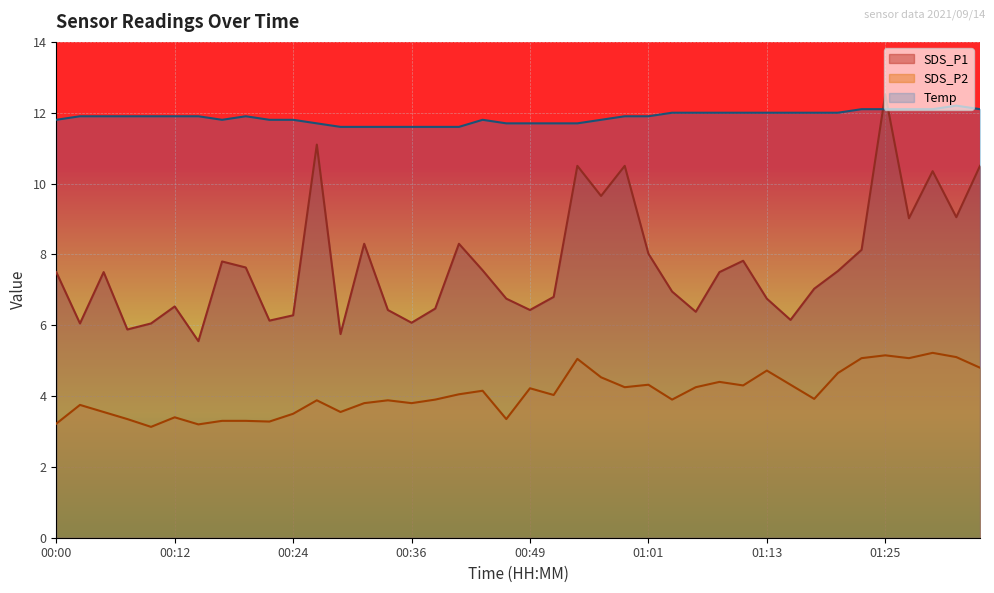

At how many categories does at least one series exceed 6?

40